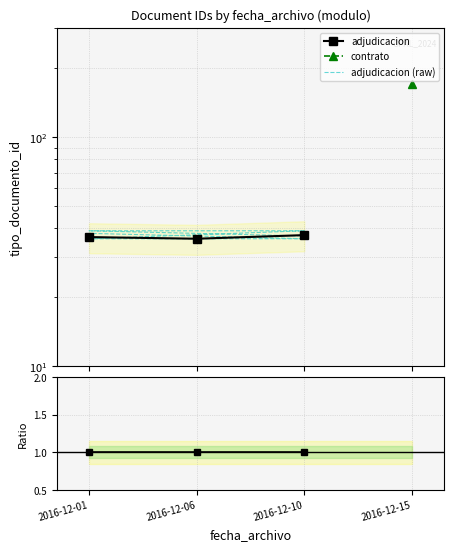

What is the sum of all values?

296